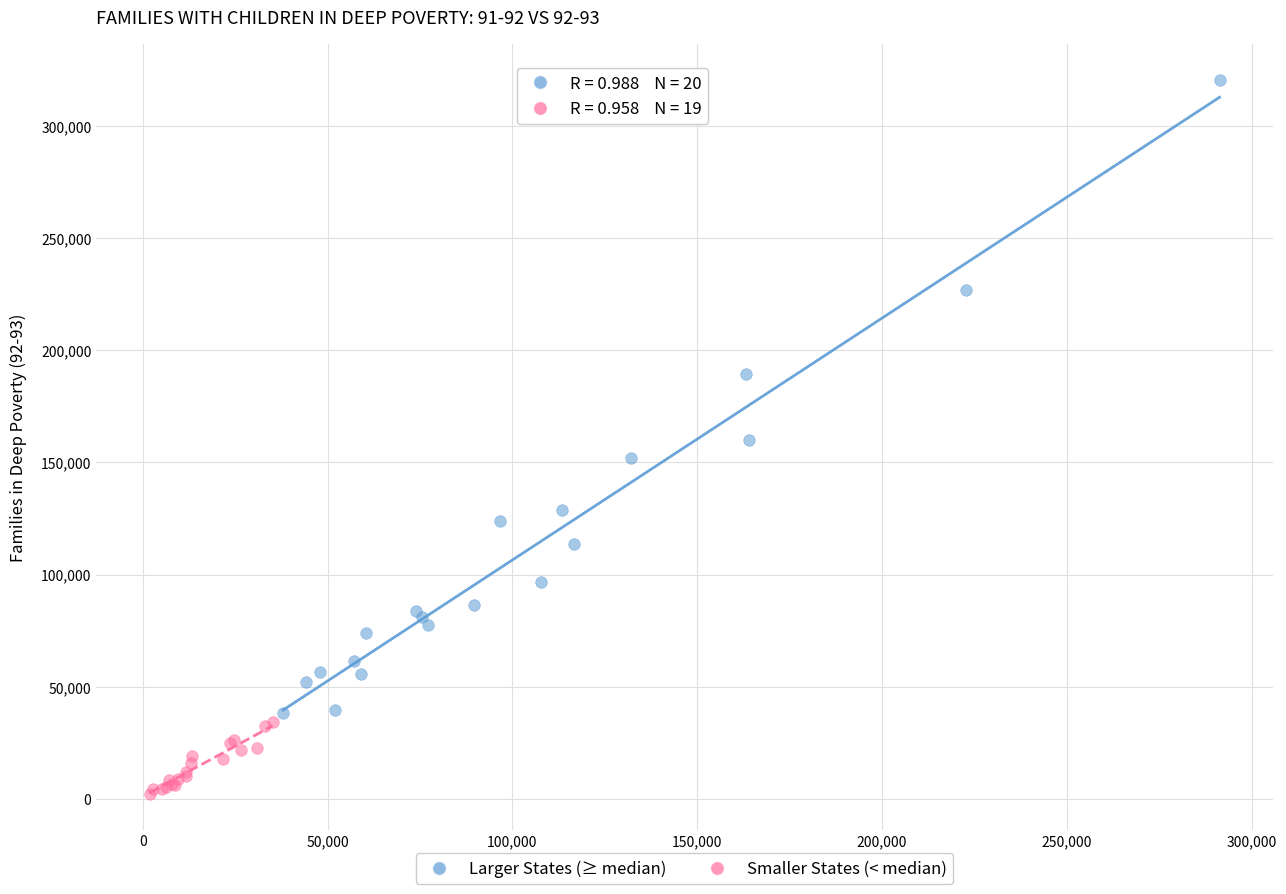

Which series has the largest Y range (max minus min)?

Larger States (≥ median)